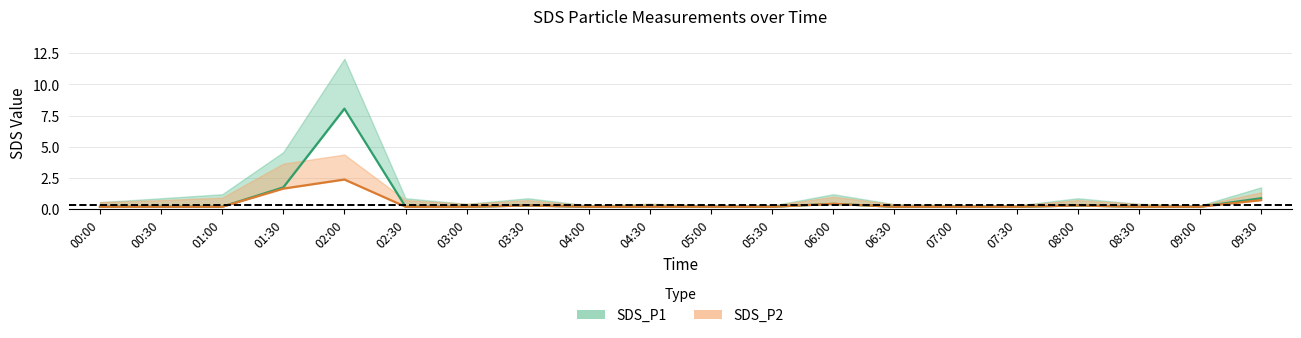

How many lines are shown in the chart?

2